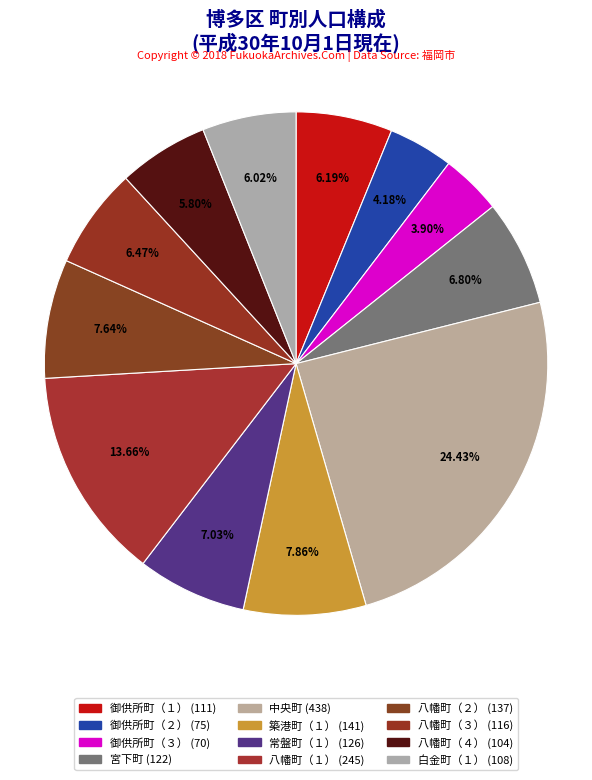

What is the total percentage of 宮下町 and 八幡町（４）?

12.6%